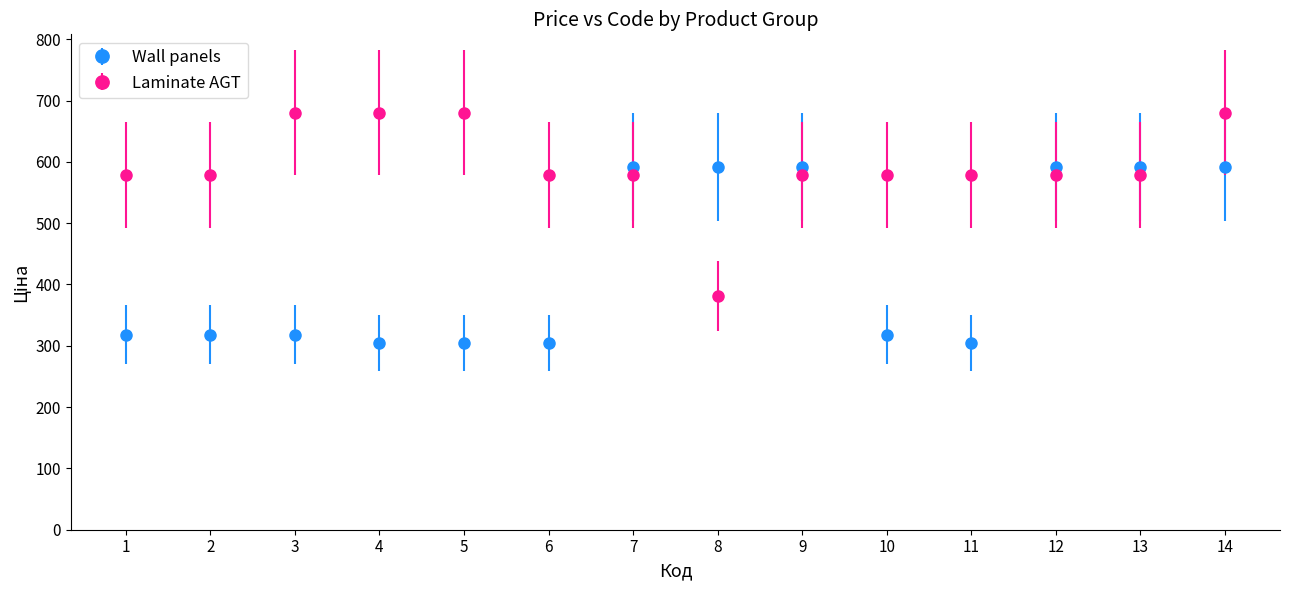

What is the difference between the highest and lowest values at 14?

88.2